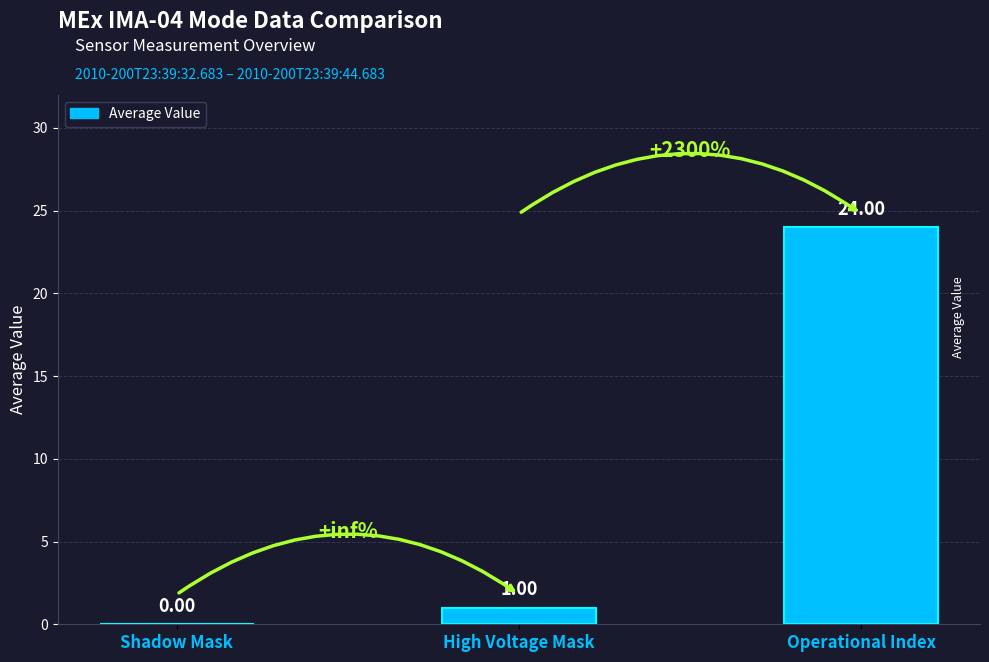

At which category does the chart reach its peak across all series?

Operational Index